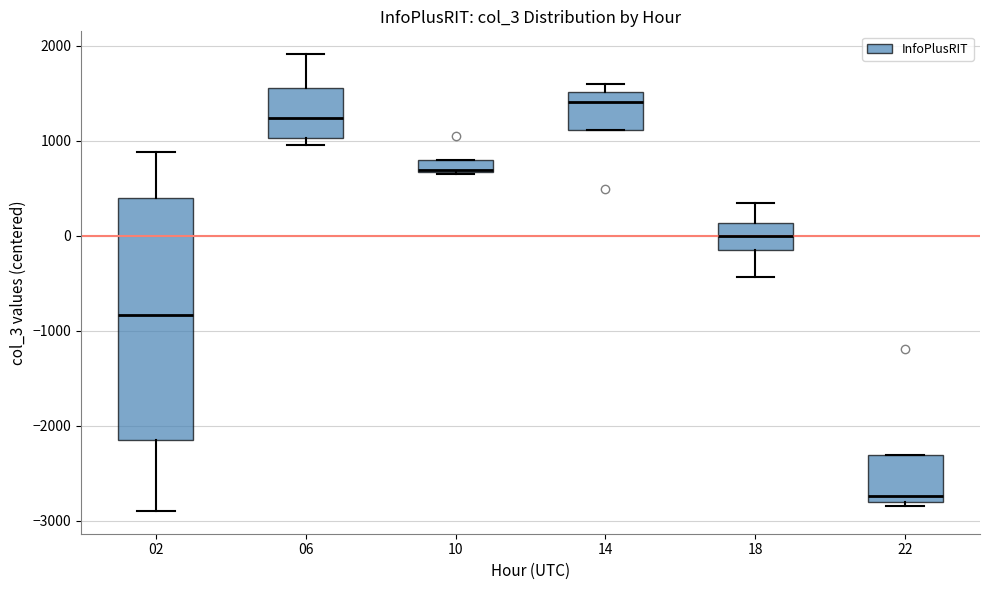

Comparing the boxes themselves (not the whiskers), which one is the tallest?

02